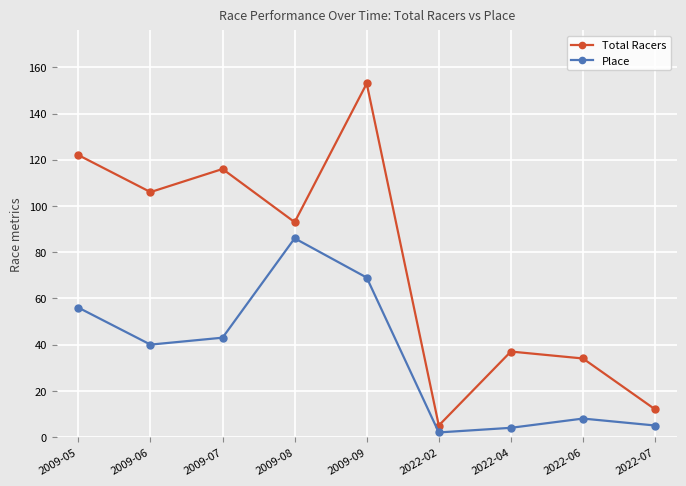

True or false: Place and Total Racers intersect in this chart.

False